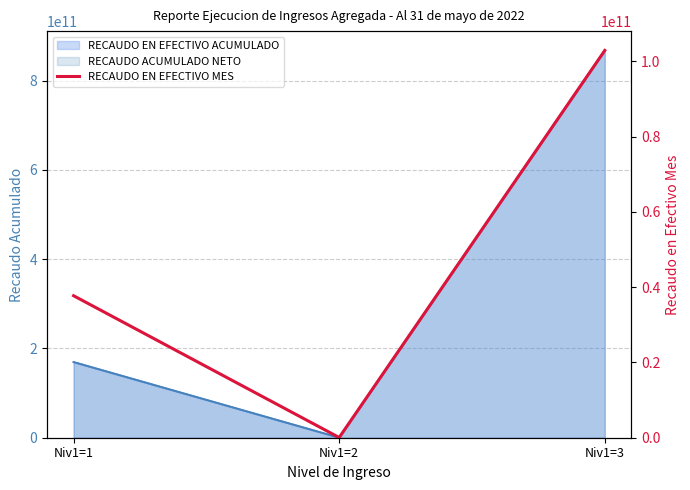

Rank the categories by value from lowest to highest.

Niv1=2, Niv1=1, Niv1=3